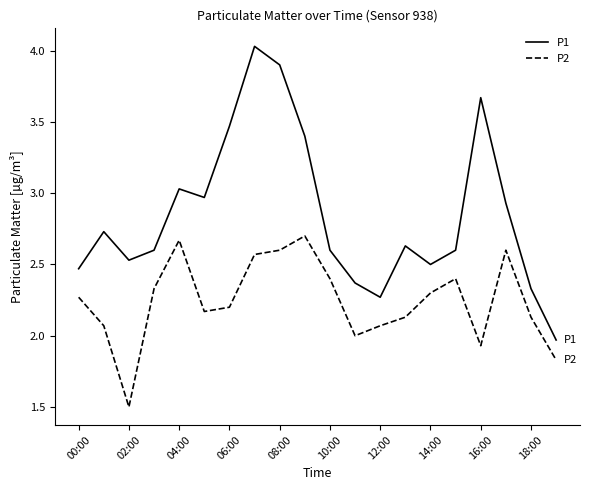

True or false: P2 and P1 intersect in this chart.

False